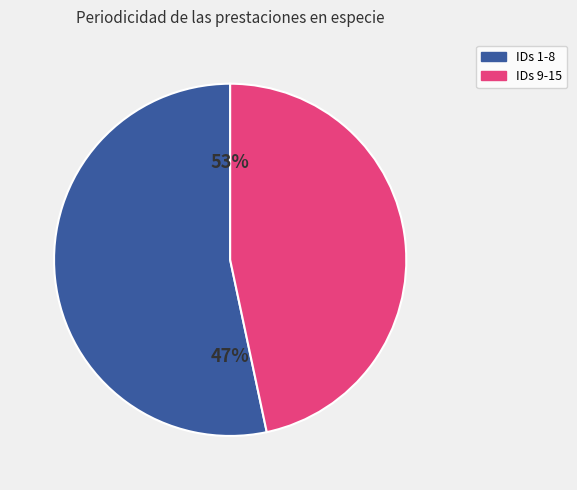

Is there a majority slice in this chart?

Yes